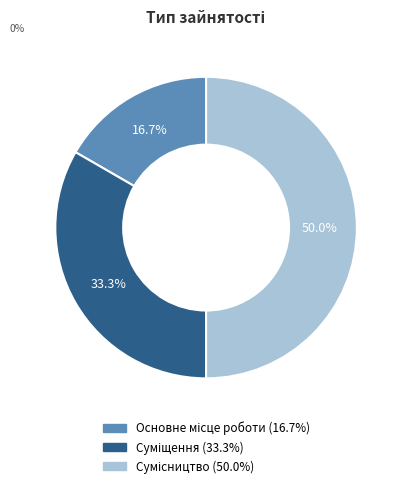

What is the change in value from Основне місце роботи to Сумісництво?

+2